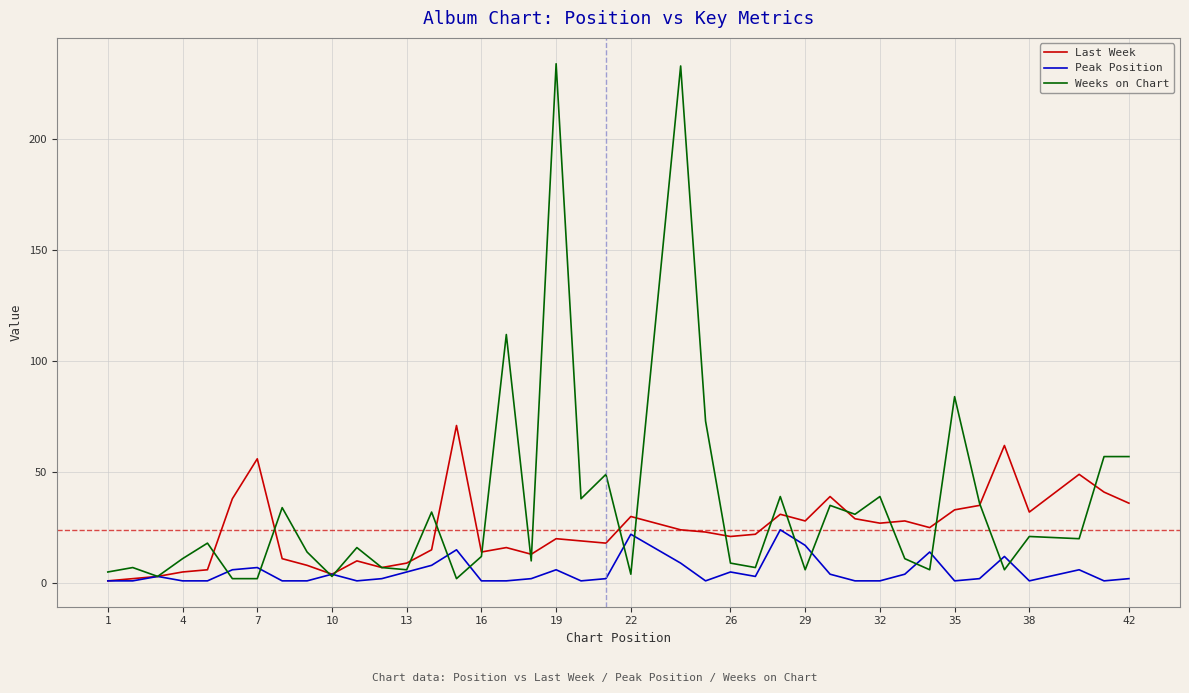

What is the maximum value shown in the chart?

234